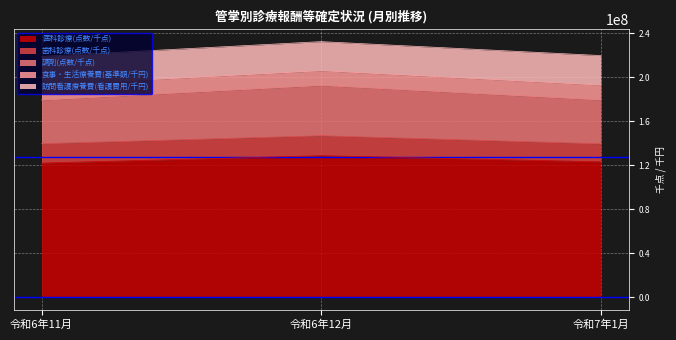

Which series has the widest spread of values?

医科診療(点数/千点)